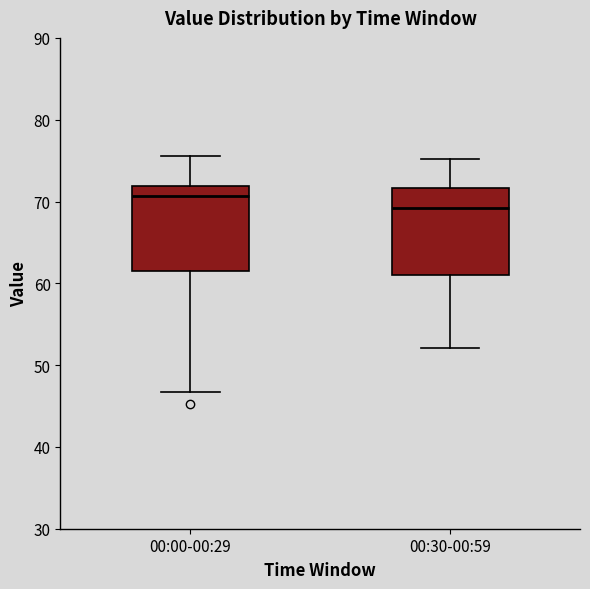

Reading left to right, transcribe this box plot: for each box, give where its median line is, the range the box spans, and where its two whiskers end, as read against the y-axis. The values are not printed on the chart, so give them approximately, as read against the axis.

00:00-00:29: median 71, box 61 to 72, whiskers 47 to 76
00:30-00:59: median 69, box 61 to 72, whiskers 52 to 75